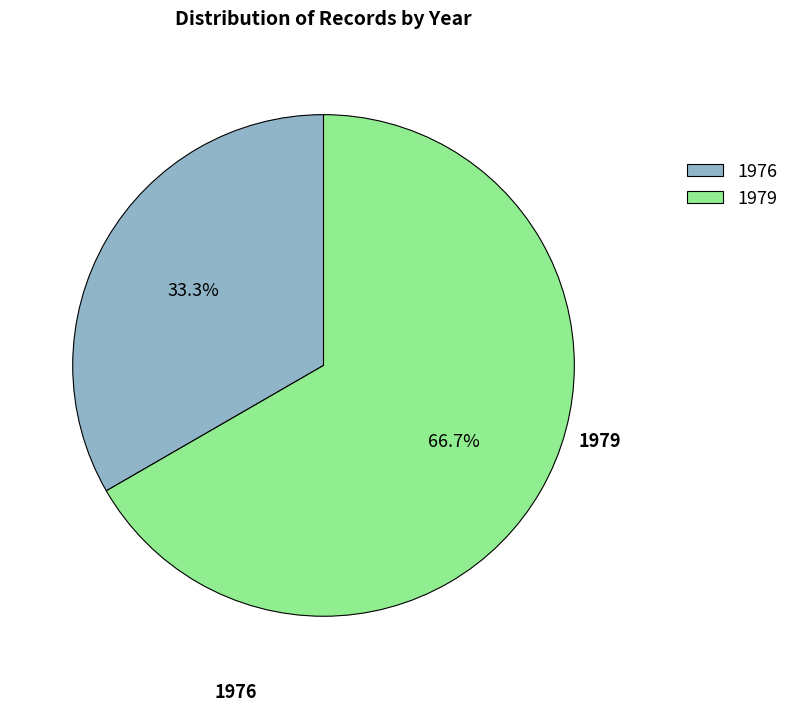

Which category has the biggest portion of the pie?

1979